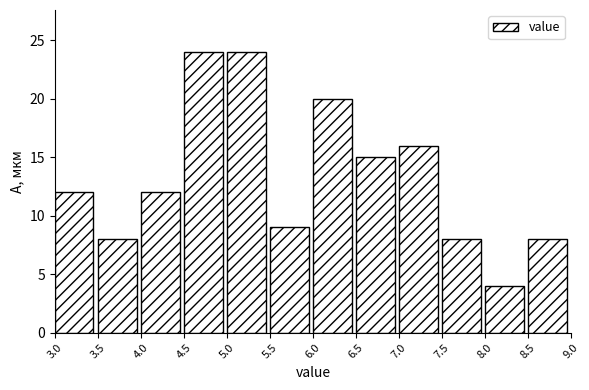

Reading left to right, transcribe this chart: for each bar, give the range it covers on the x-axis and its height. The values are not printed on the chart, so give them approximately, as read against the axis.

3.0 to 3.5: 12
3.5 to 4.0: 8
4.0 to 4.5: 12
4.5 to 5.0: 24
5.0 to 5.5: 24
5.5 to 6.0: 9
6.0 to 6.5: 20
6.5 to 7.0: 15
7.0 to 7.5: 16
7.5 to 8.0: 8
8.0 to 8.5: 4
8.5 to 9.0: 8